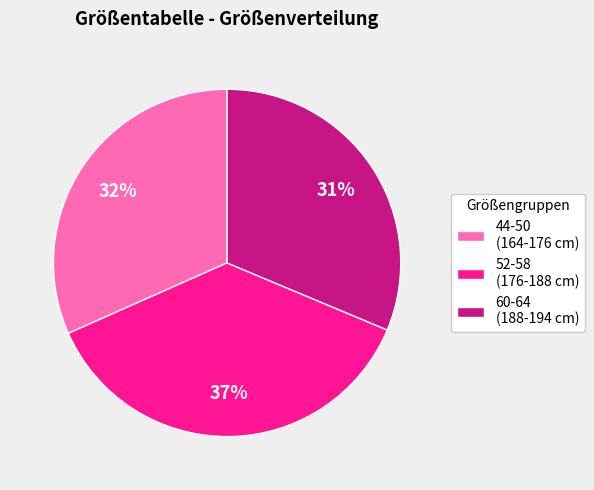

To the nearest percent, what is the difference between the largest and smallest slice percentages?

6%